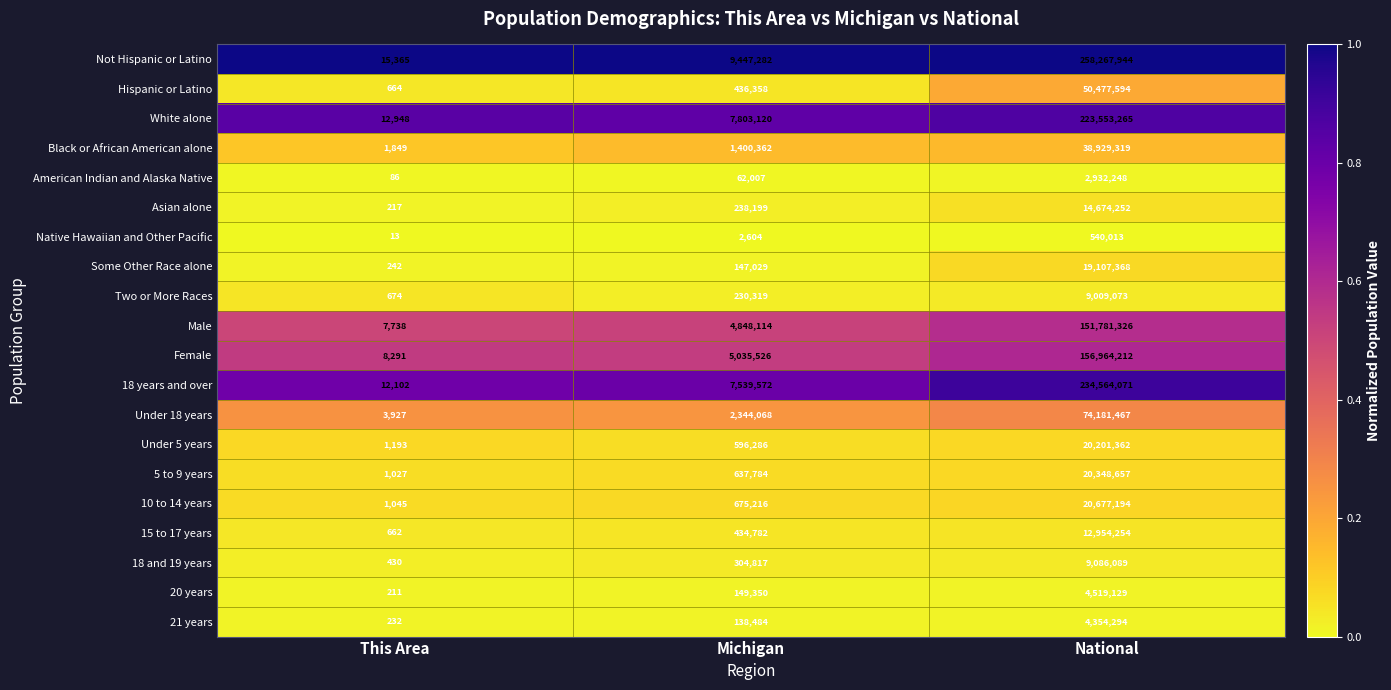

True or false: 21 years has a value of 138484 at Michigan.

True